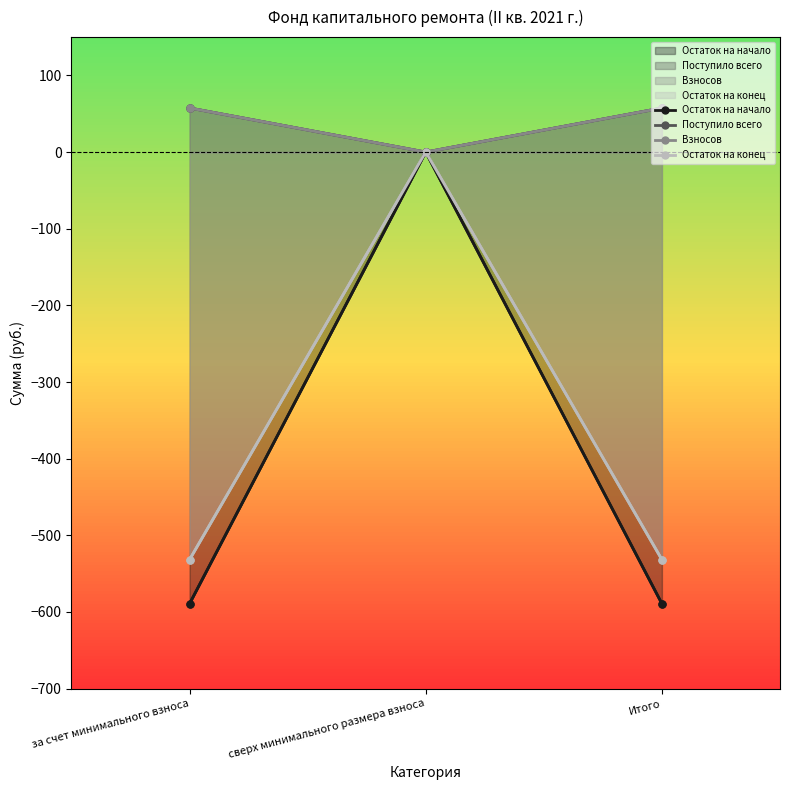

Reading right to left, list all the values displayed in this chart.

Остаток на начало: Итого=-589.2	сверх минимального размера взноса=0.0	за счет минимального взноса=-589.2
Поступило всего: Итого=57.5	сверх минимального размера взноса=0.0	за счет минимального взноса=57.5
Взносов: Итого=57.5	сверх минимального размера взноса=0.0	за счет минимального взноса=57.5
Остаток на конец: Итого=-531.7	сверх минимального размера взноса=0.0	за счет минимального взноса=-531.7